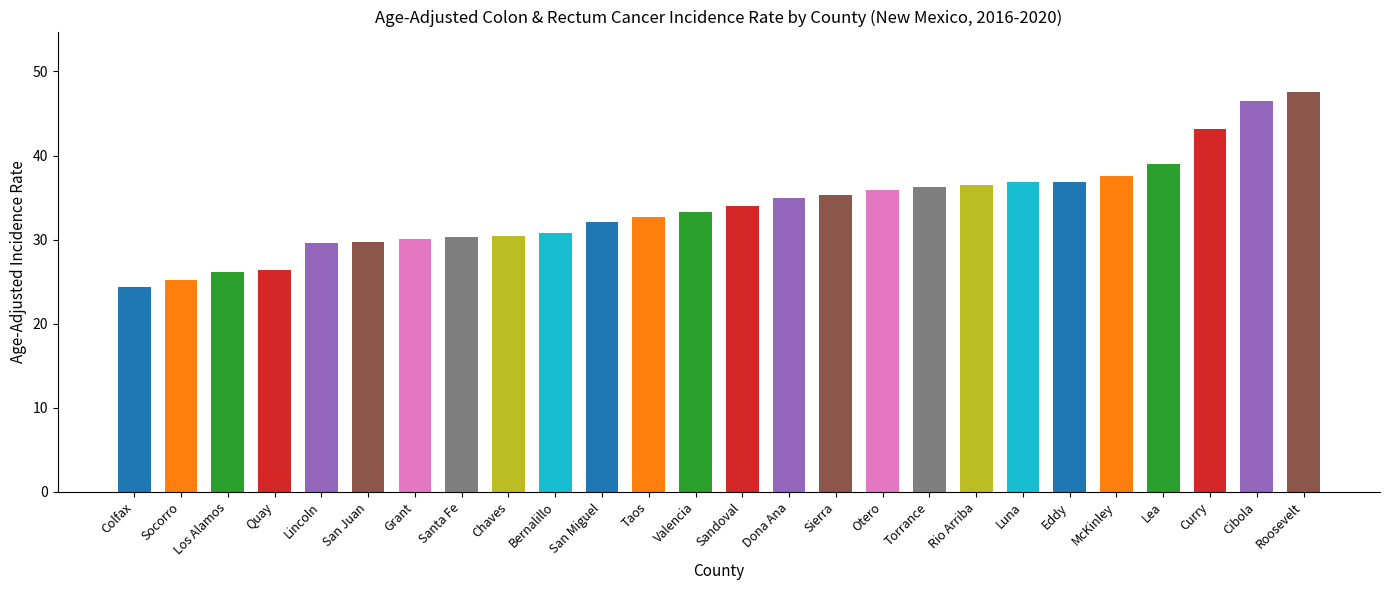

What is the sum of the values at Colfax and Rio Arriba?

60.9